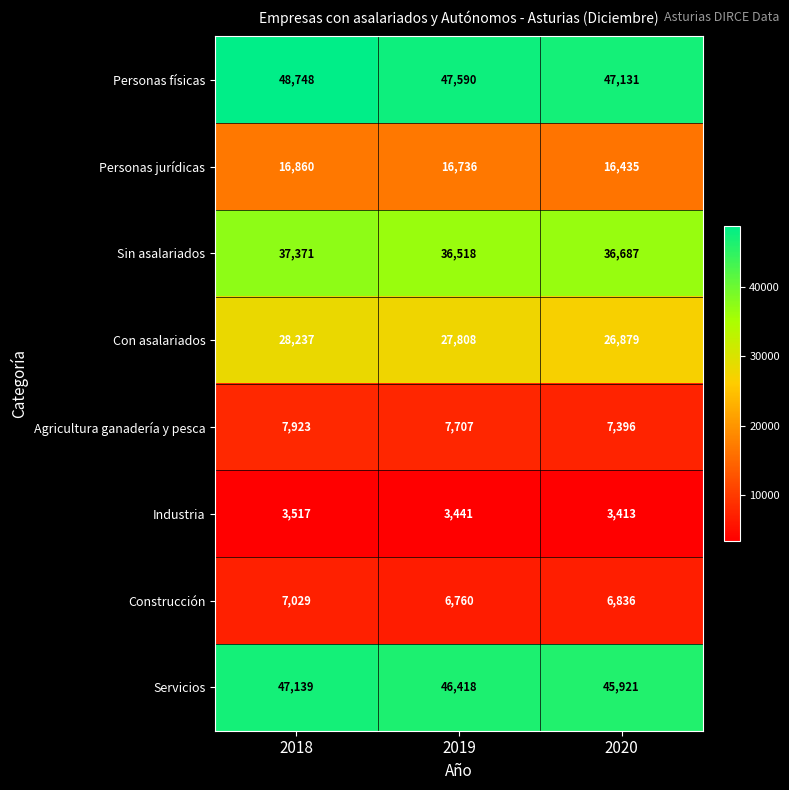

Count the number of categories in the chart.

3